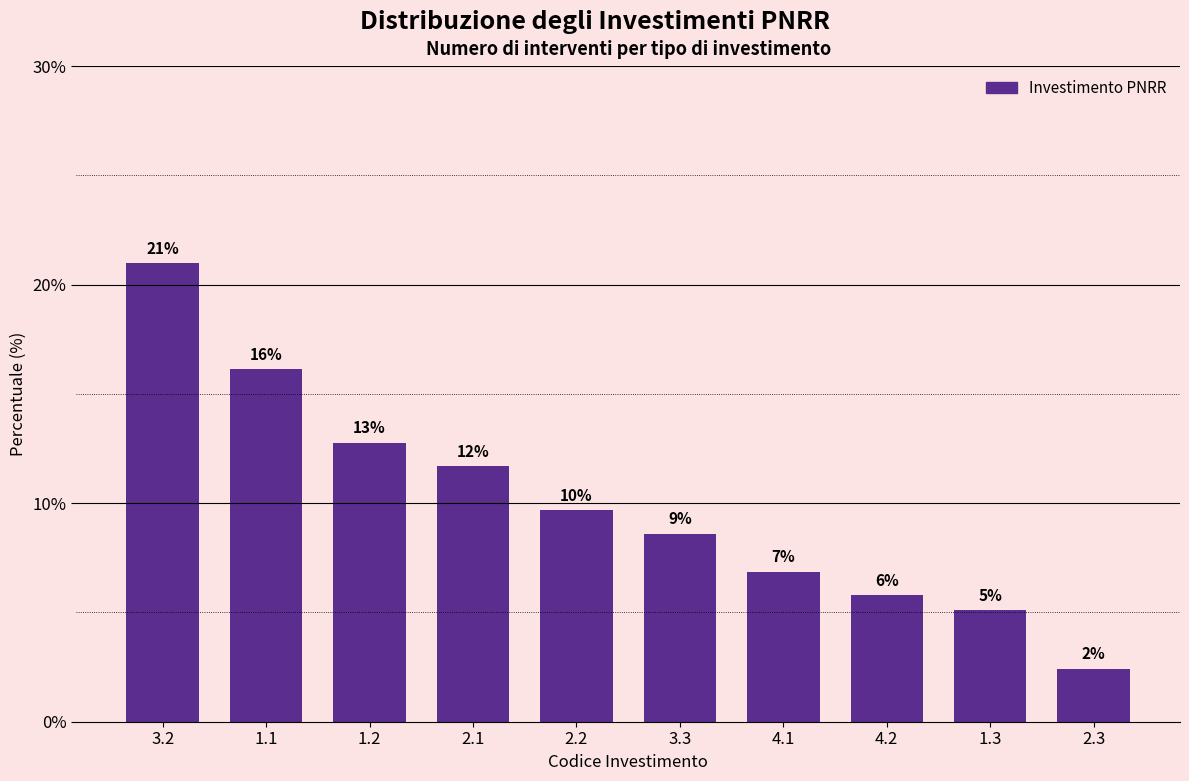

How many bars are there in total?

10